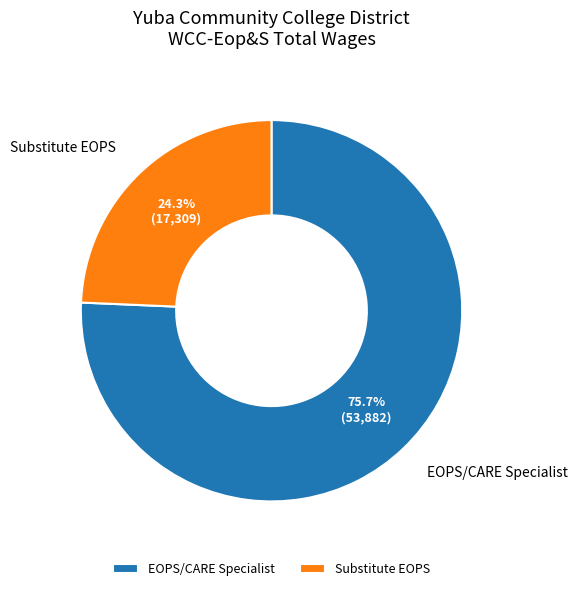

Is the sum of Substitute EOPS and EOPS/CARE Specialist greater than half?

Yes